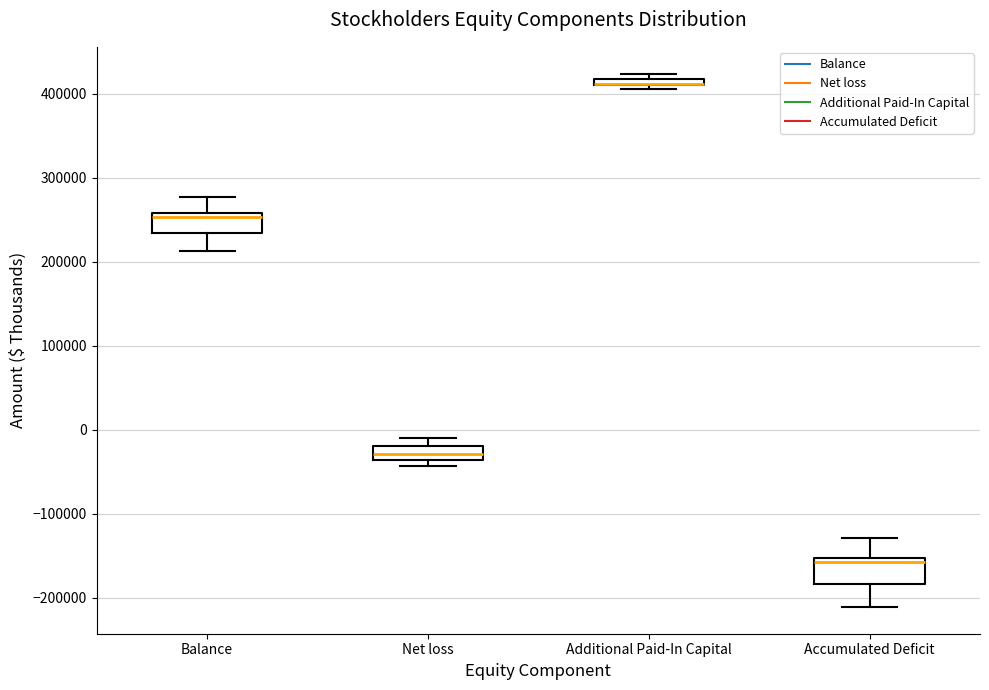

Where is the upper edge of the box for Additional Paid-In Capital on the y-axis? The values are not printed on the chart, so give them approximately, as read against the axis.

420000